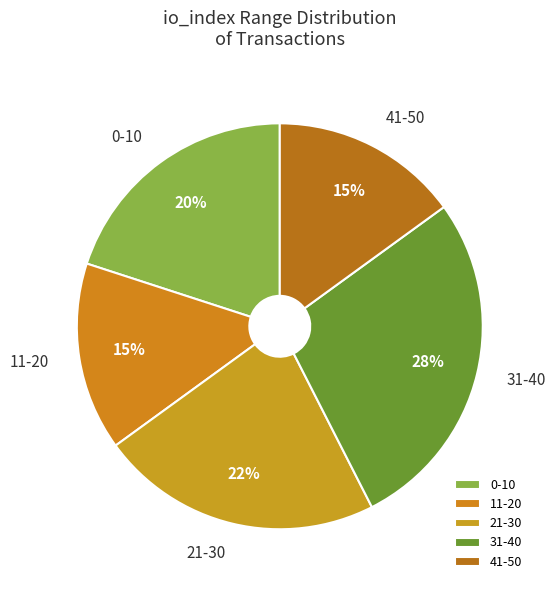

Which has a higher value, 11-20 or 21-30?

21-30